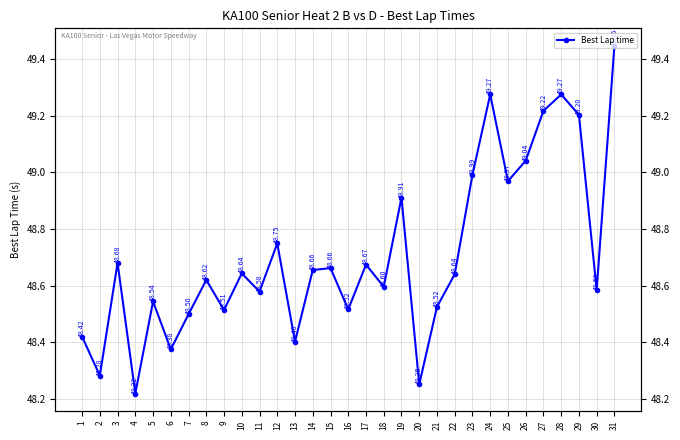

Where is the first local minimum?

2